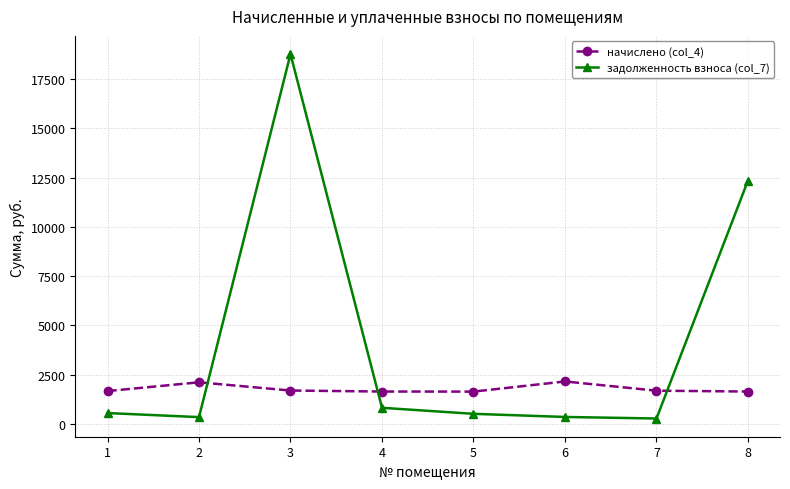

What is the value of the начислено (col_4) point at the 2nd from the left?

2117.7